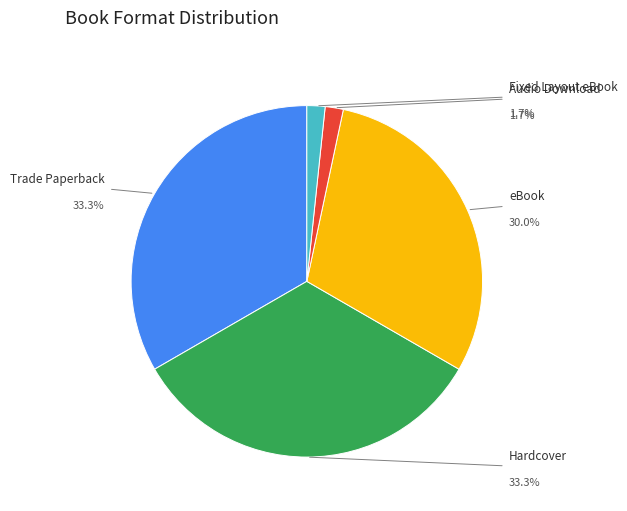

Does any single category account for the majority?

No